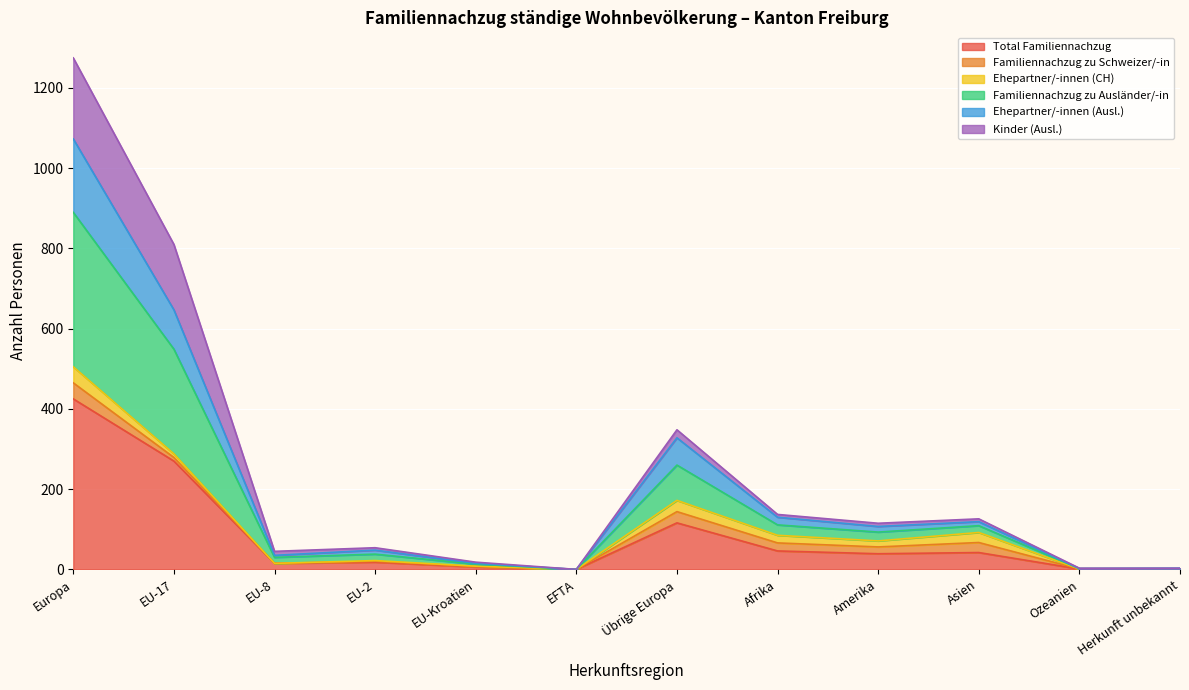

True or false: Familiennachzug zu Ausländer/-in and Total Familiennachzug intersect in this chart.

False